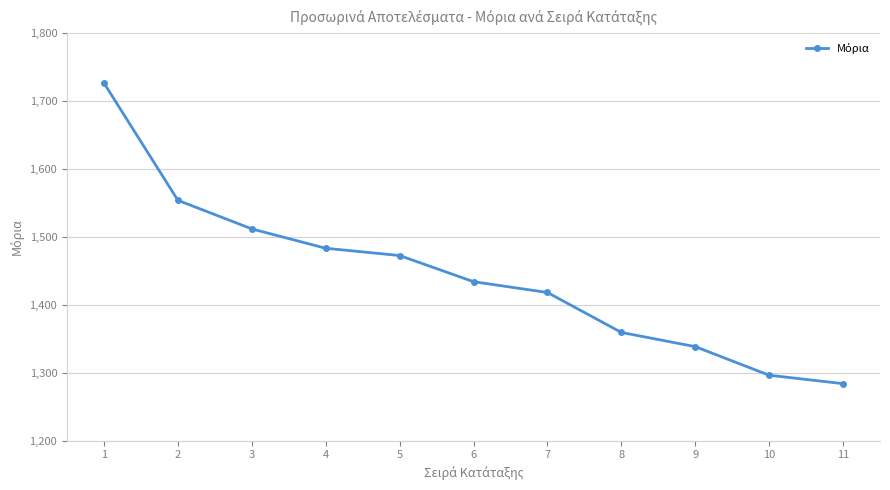

What value does the data have at 2?

1553.9